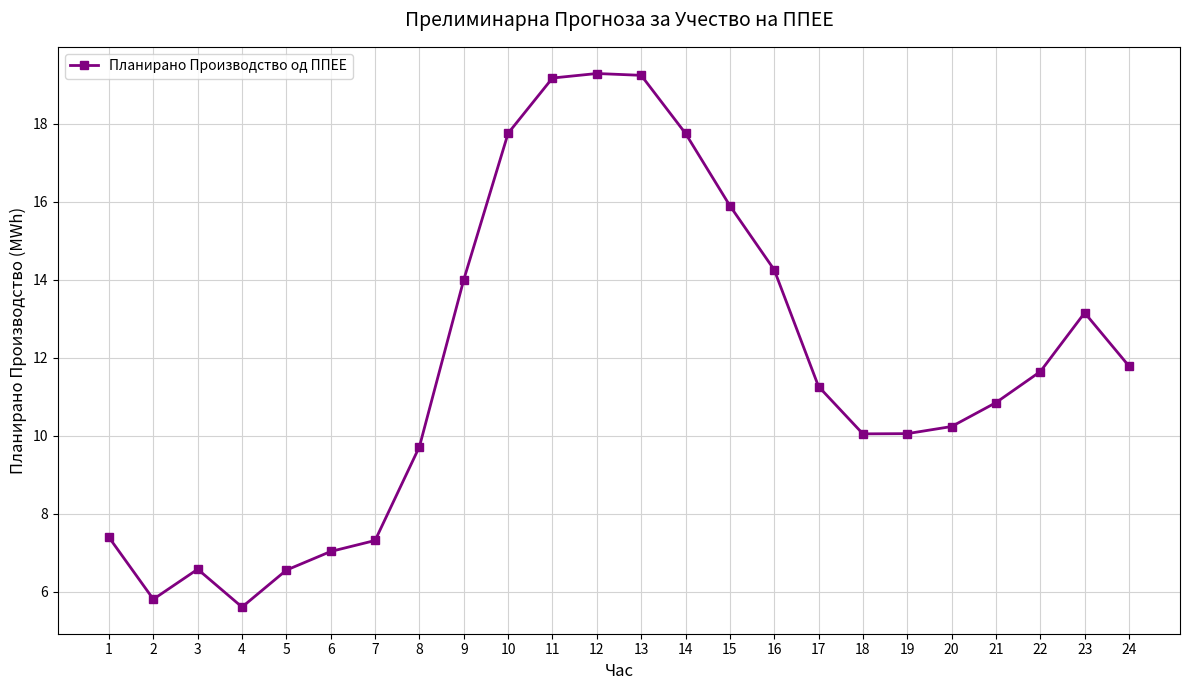

Is it true that the value at 15 is 4.2?

False